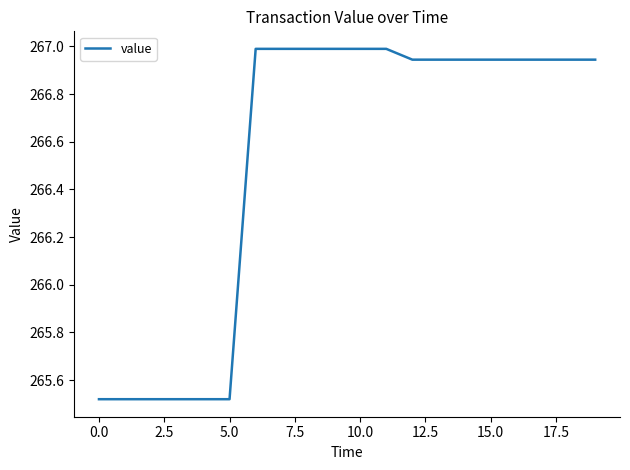

How many series are shown in this chart?

1